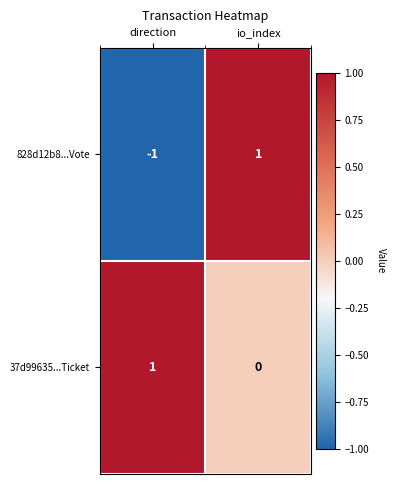

Count the number of categories in the chart.

2